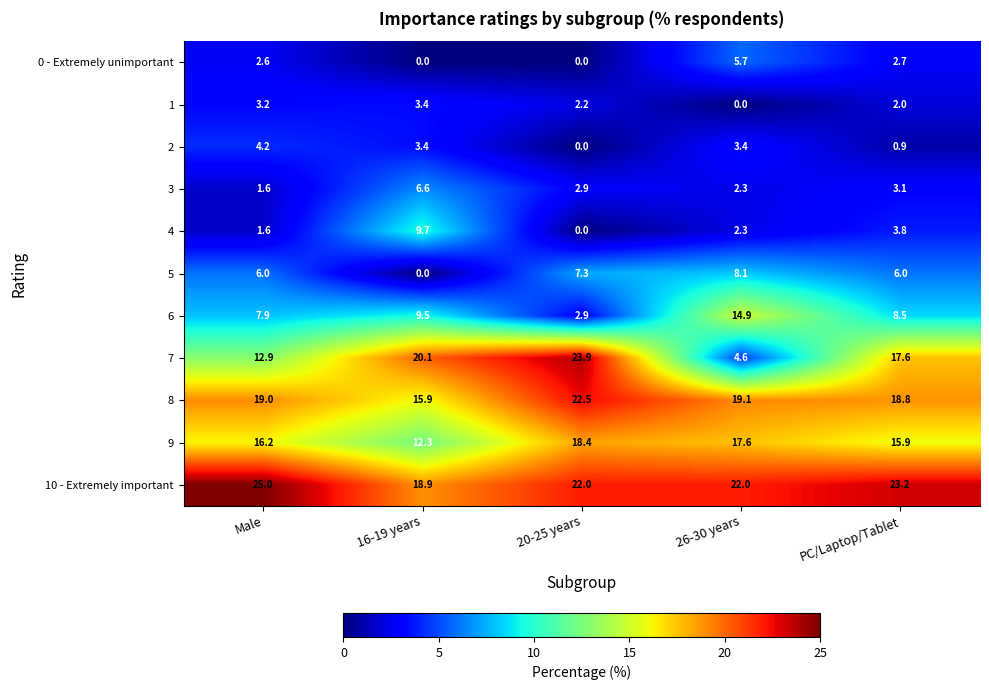

At which label is 3 closest to 4?

PC/Laptop/Tablet